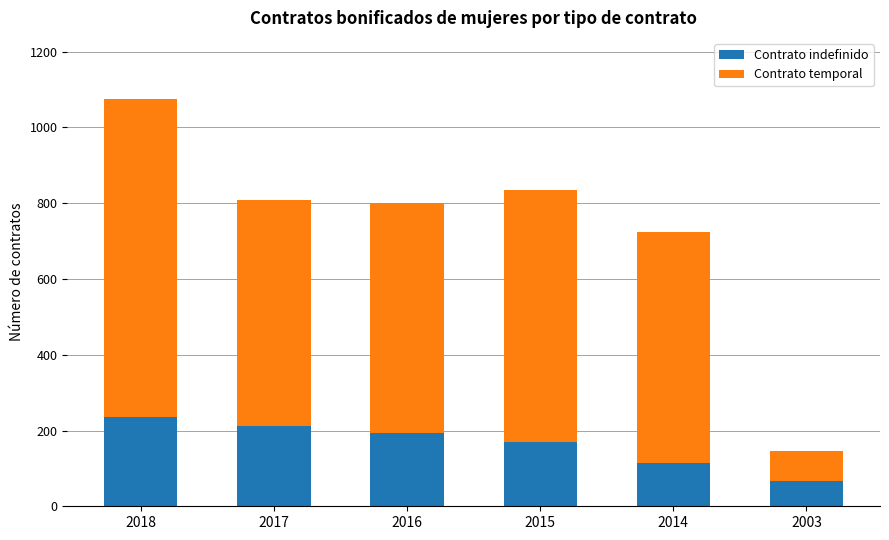

What is the maximum value for Contrato indefinido?

236